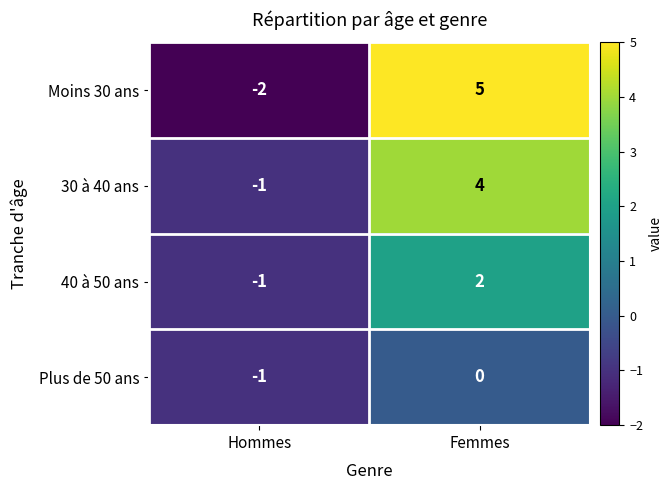

What is the maximum value shown in the chart?

5